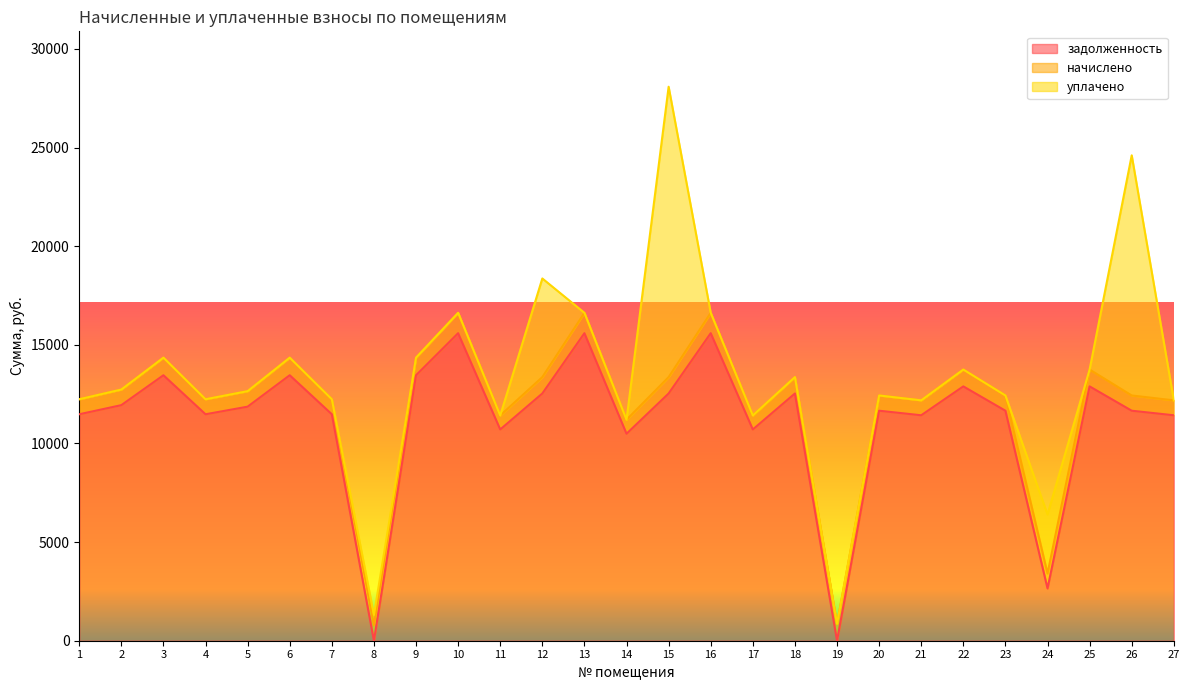

True or false: уплачено has a value of 0.0 at 21.

True